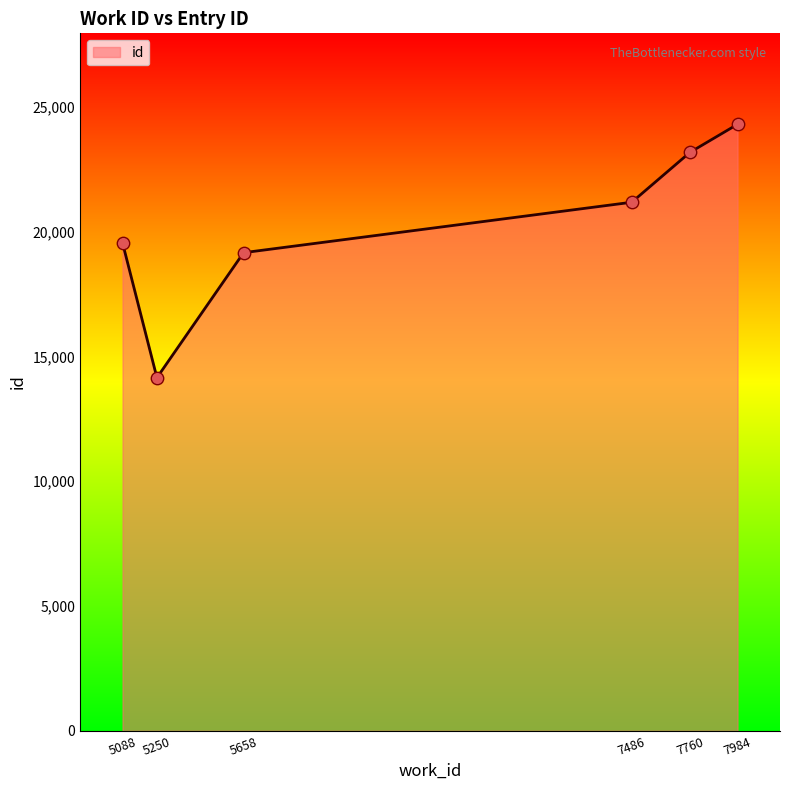

What is the change in value from 7760 to 7984?

+1124